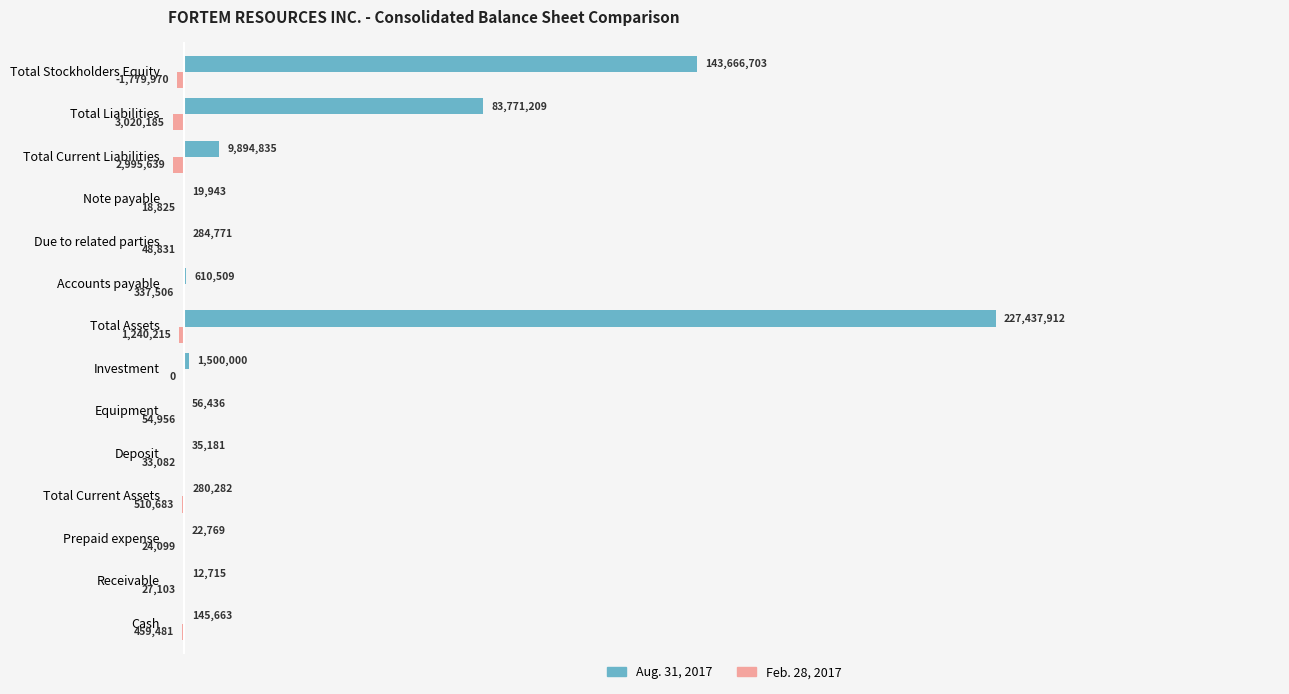

At which category is the sum across all series the highest?

Total Assets